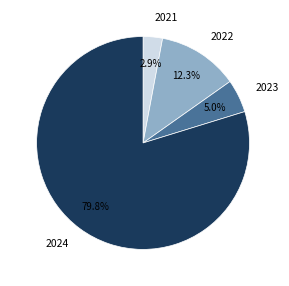

Between 2024 and 2021, which is larger?

2024